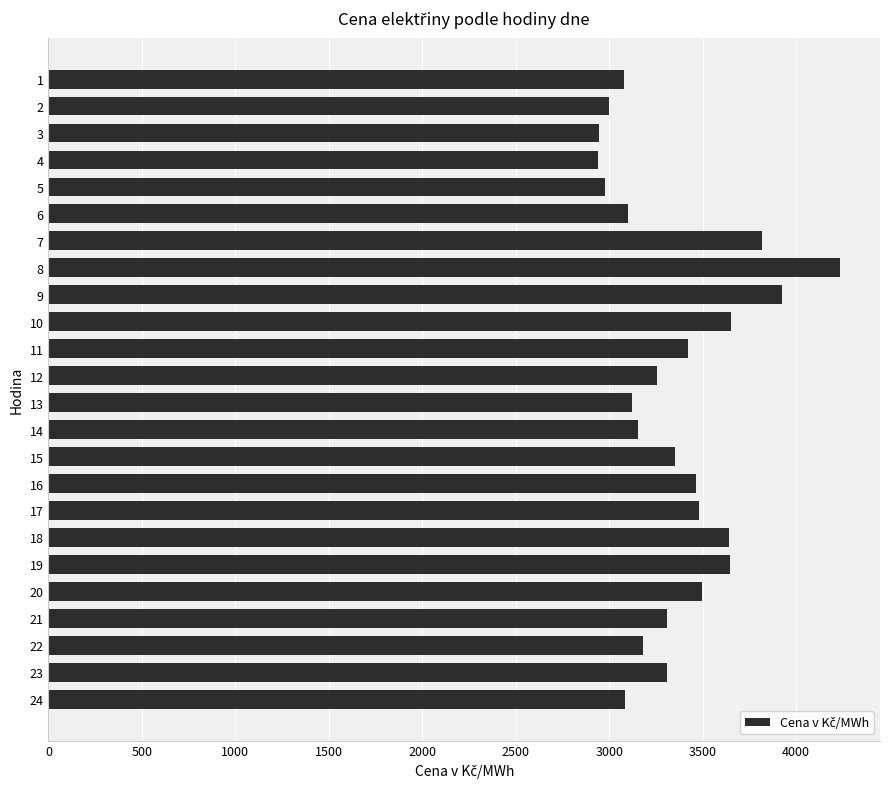

What is the value of the 9th bar from the top?

3923.7